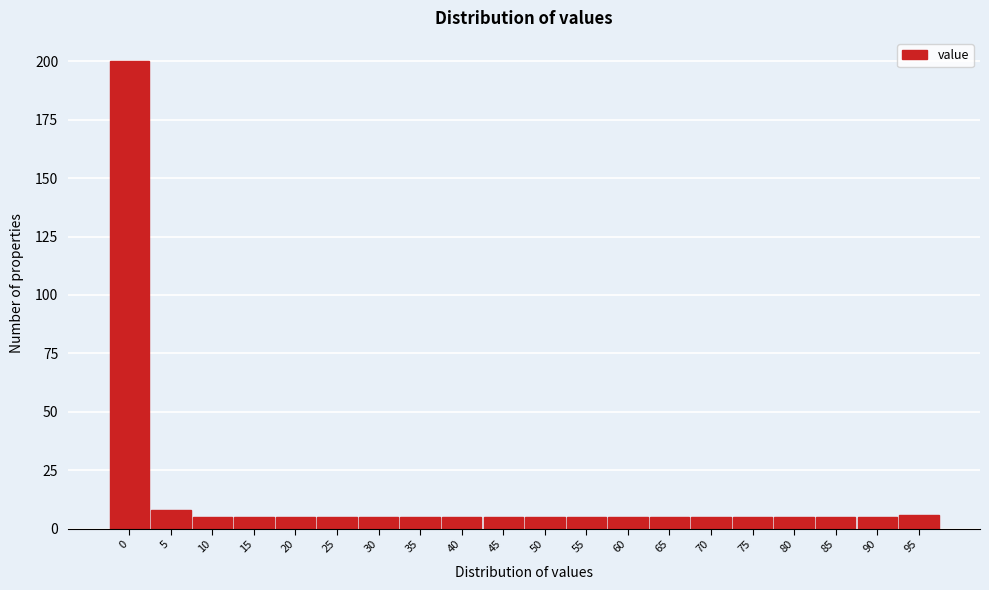

Reading left to right, transcribe all the data shown in this chart.

200	8	5	5	5	5	5	5	5	5	5	5	5	5	5	5	5	5	5	6